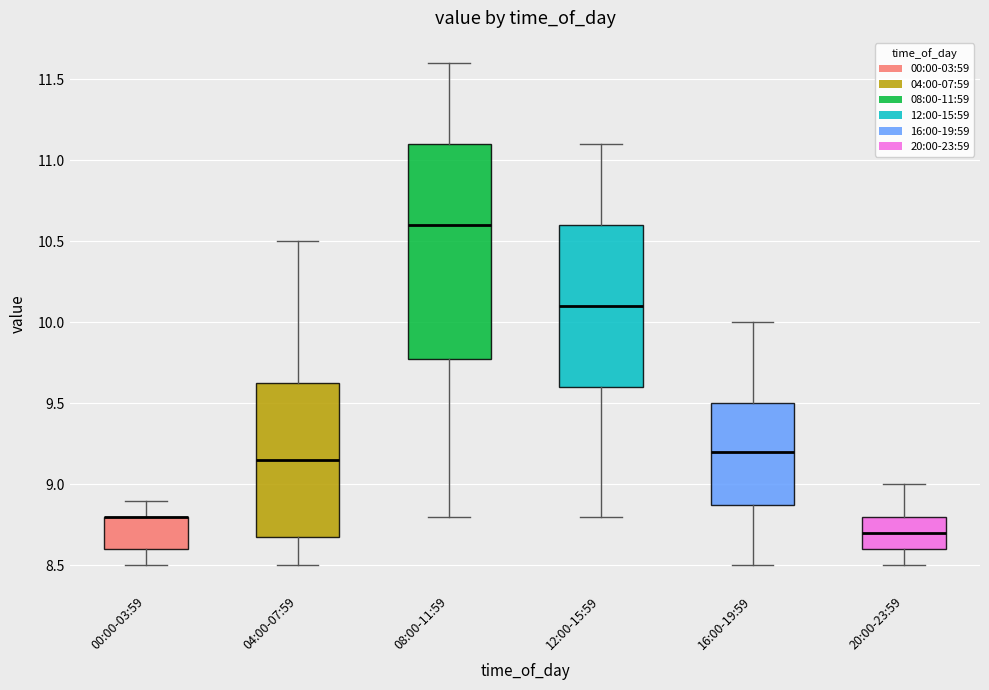

Reading left to right, read every box against the y-axis: the position of its median line, the range the box covers, and the ends of its whiskers. The values are not printed on the chart, so give them approximately, as read against the axis.

00:00-03:59: median 8.80 (drawn on the box's upper edge), box 8.60 to 8.80, whiskers 8.50 to 8.90
04:00-07:59: median 9.15, box 8.70 to 9.65, whiskers 8.50 to 10.50
08:00-11:59: median 10.60, box 9.80 to 11.10, whiskers 8.80 to 11.60
12:00-15:59: median 10.10, box 9.60 to 10.60, whiskers 8.80 to 11.10
16:00-19:59: median 9.20, box 8.90 to 9.50, whiskers 8.50 to 10.00
20:00-23:59: median 8.70, box 8.60 to 8.80, whiskers 8.50 to 9.00